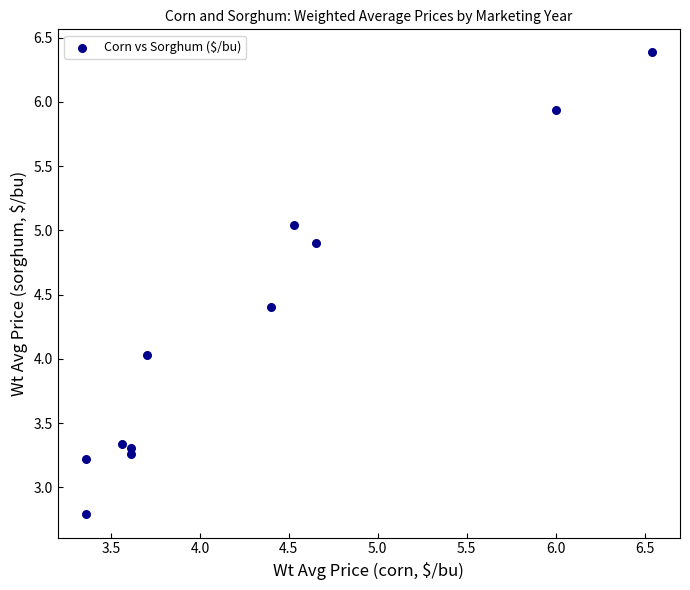

What is the range of Y values (max minus min)?

3.6